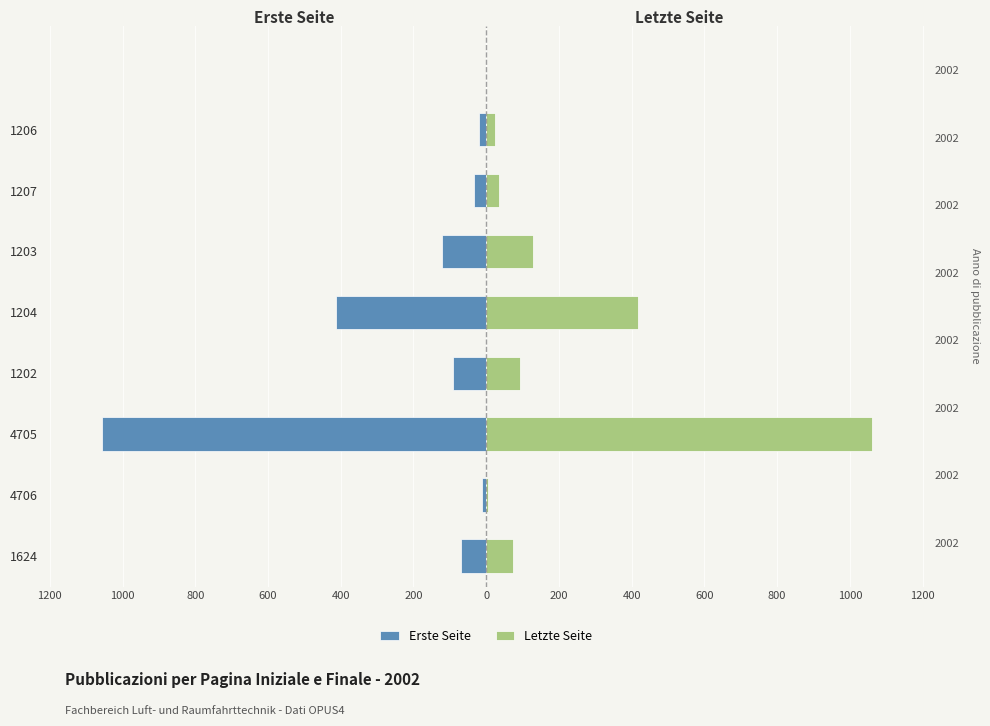

Which has a higher value, 4706 or 4705?

4706